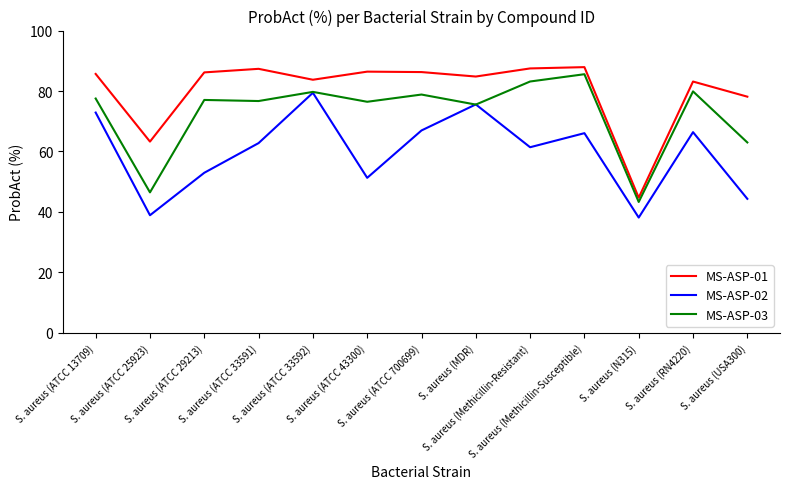

What is the greatest value displayed?

87.9